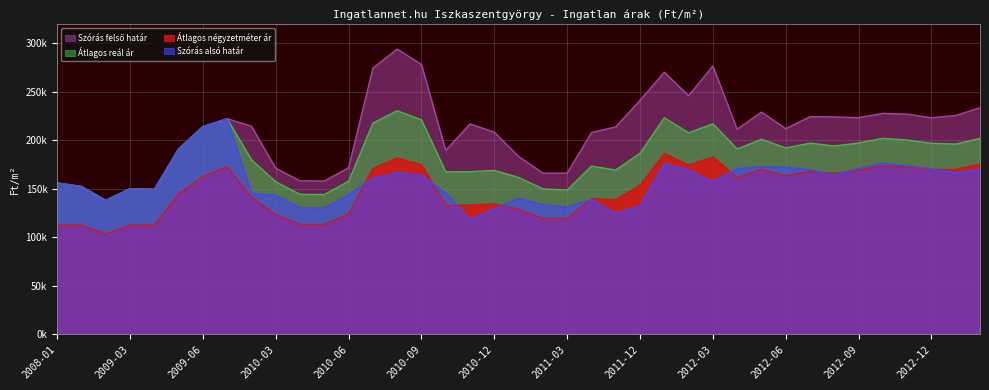

What is the approximate value of Szórás alsó határ at 2010-07, to the nearest 50?

161050